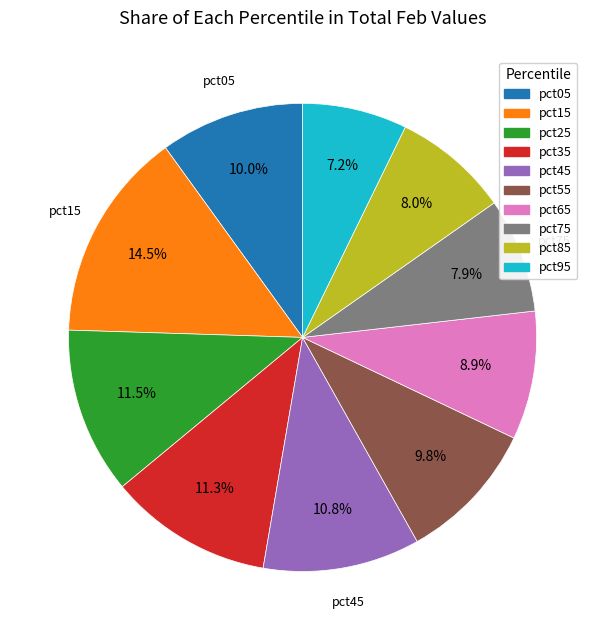

Which slice is the smallest?

pct95